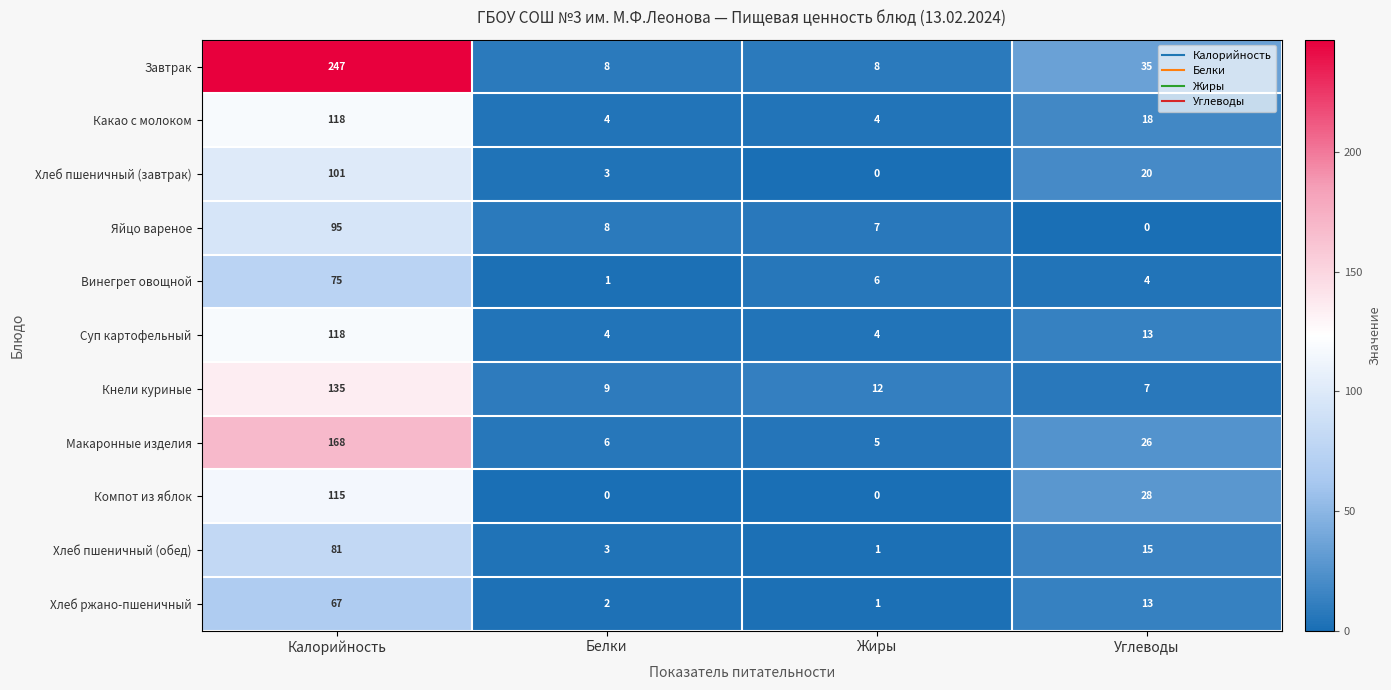

Count the number of categories in the chart.

4